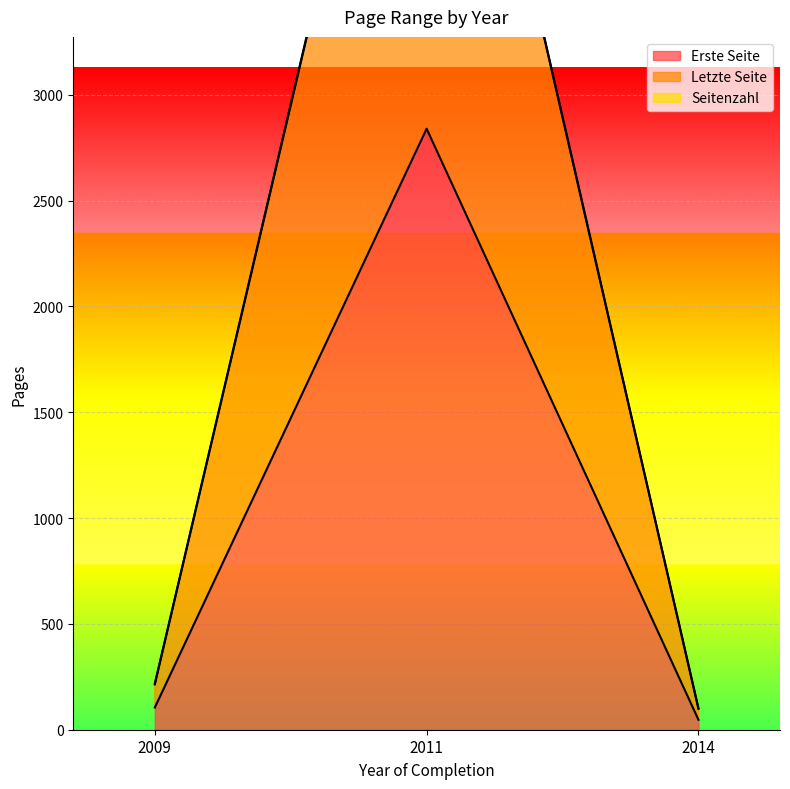

The value of Erste Seite at 2011 is 2839. True or false?

True